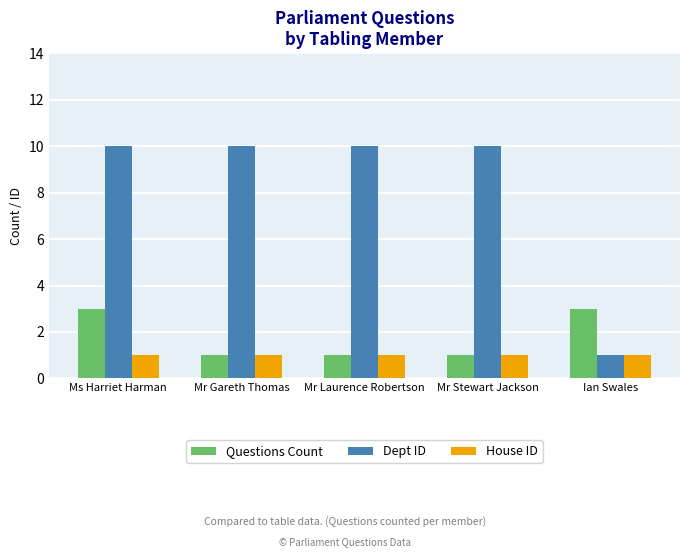

What is the spread (max minus min) of values at Mr Laurence Robertson?

9